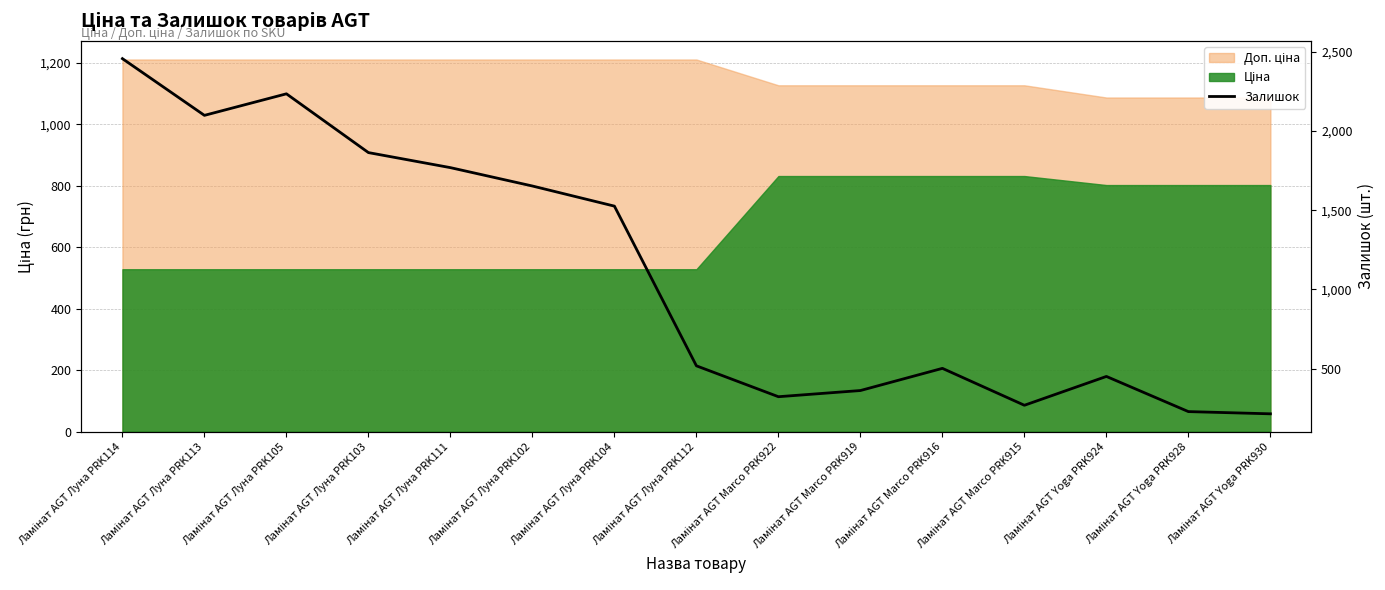

Rank the categories by value from lowest to highest.

Ламінат AGT Yoga PRK930, Ламінат AGT Yoga PRK928, Ламінат AGT Marco PRK915, Ламінат AGT Marco PRK922, Ламінат AGT Marco PRK919, Ламінат AGT Yoga PRK924, Ламінат AGT Marco PRK916, Ламінат AGT Луна PRK112, Ламінат AGT Луна PRK104, Ламінат AGT Луна PRK102, Ламінат AGT Луна PRK111, Ламінат AGT Луна PRK103, Ламінат AGT Луна PRK113, Ламінат AGT Луна PRK105, Ламінат AGT Луна PRK114